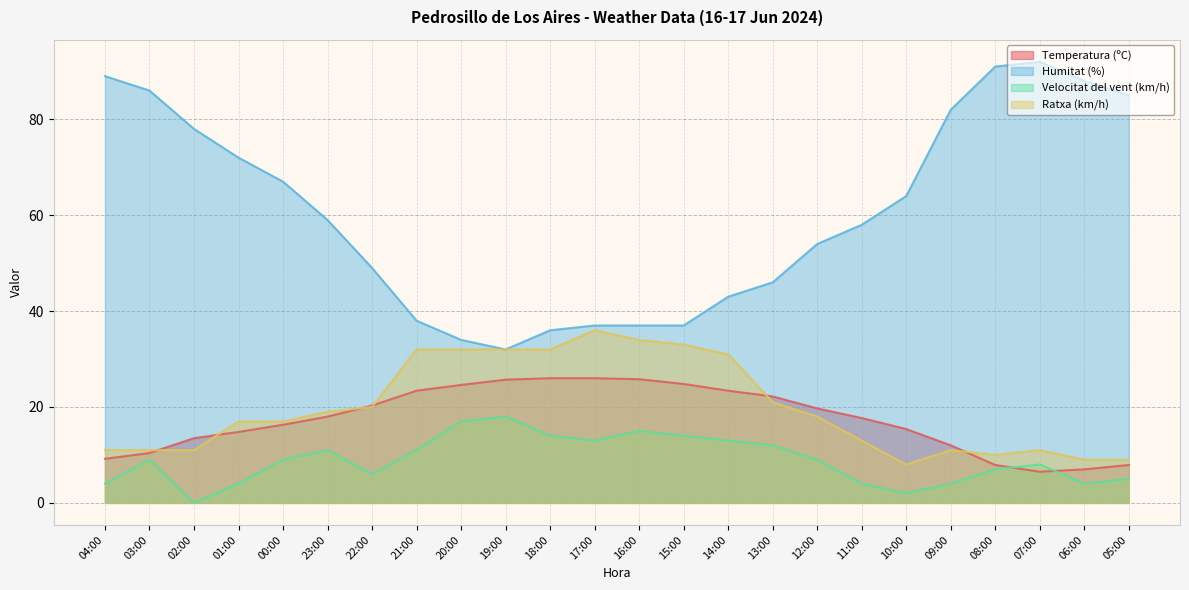

True or false: Ratxa (km/h) and Humitat (%) intersect in this chart.

False